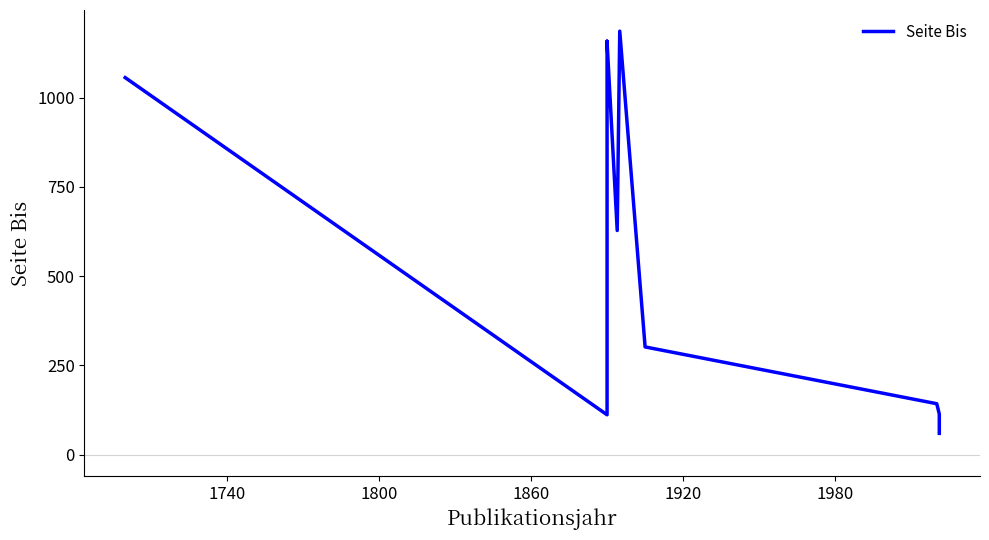

The chart shows a value of 396 at 7. True or false?

False